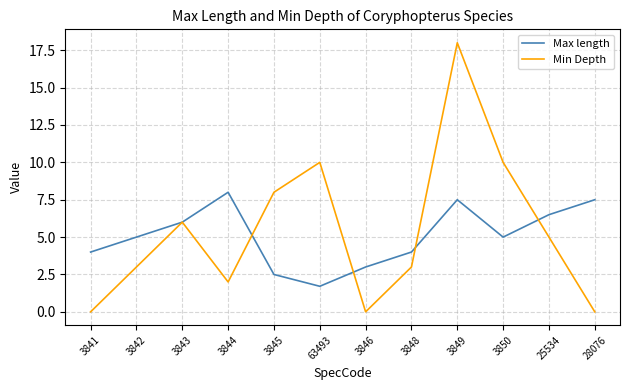

Which series changed the most between 3848 and 3850?

Min Depth